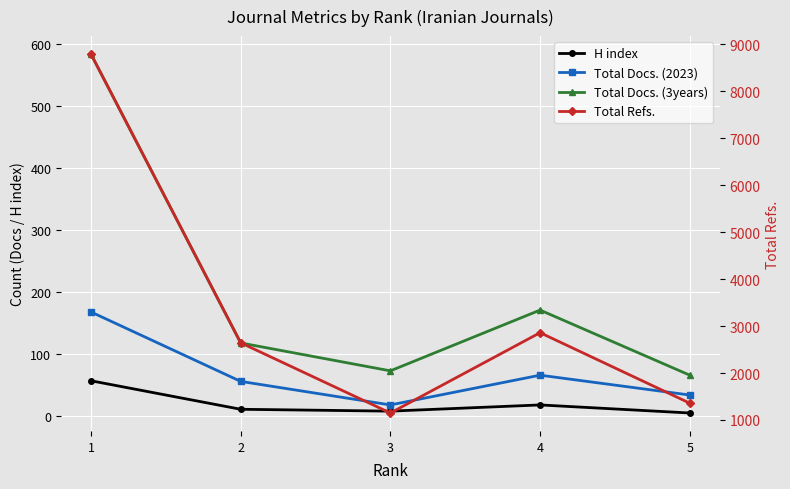

Is it true that H index equals 12 at 4?

False